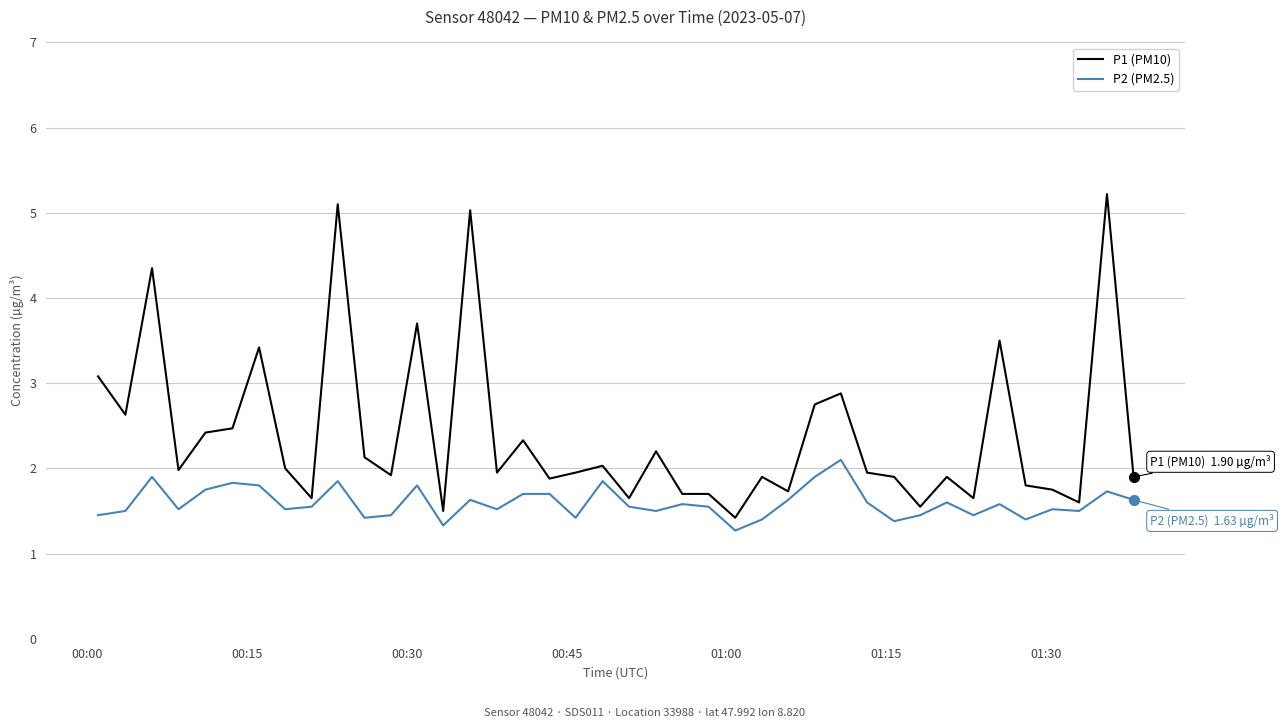

True or false: P2 (PM2.5) and P1 (PM10) intersect in this chart.

False